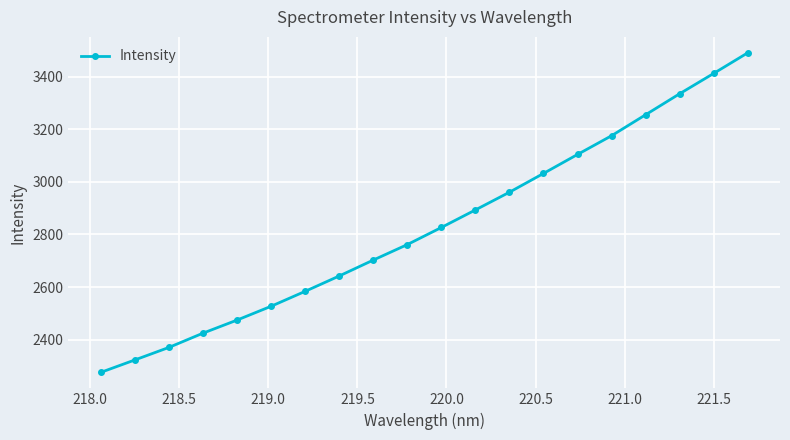

Count the number of categories in the chart.

20